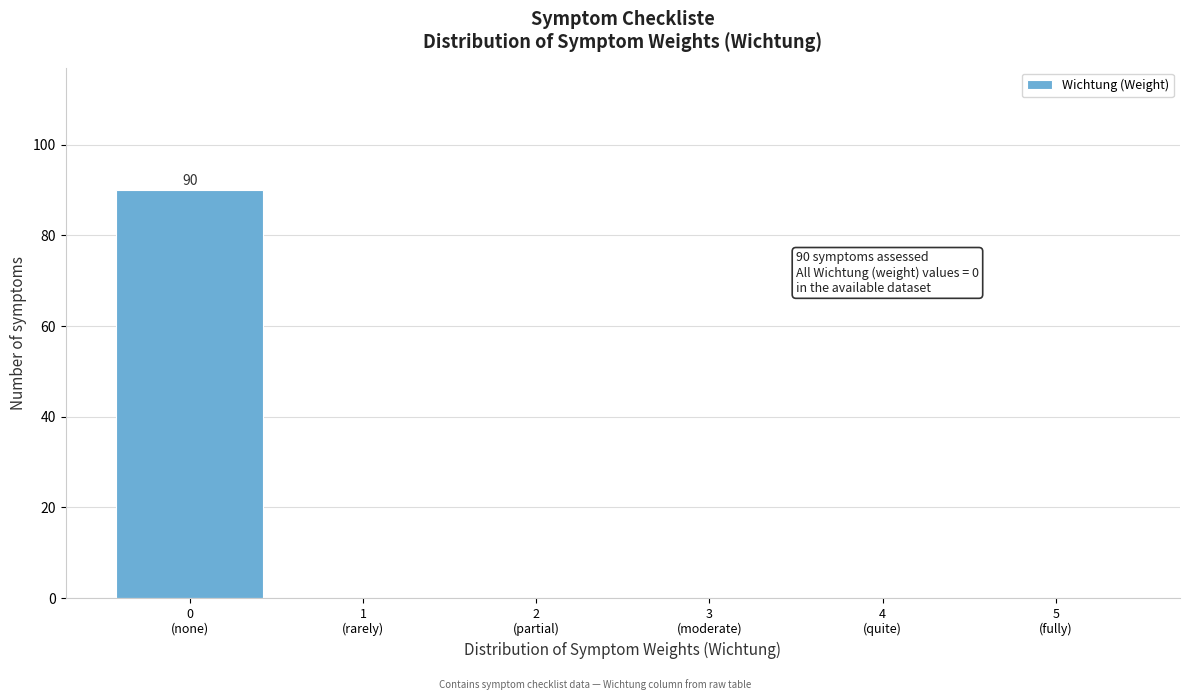

What is the maximum value shown in the chart?

90